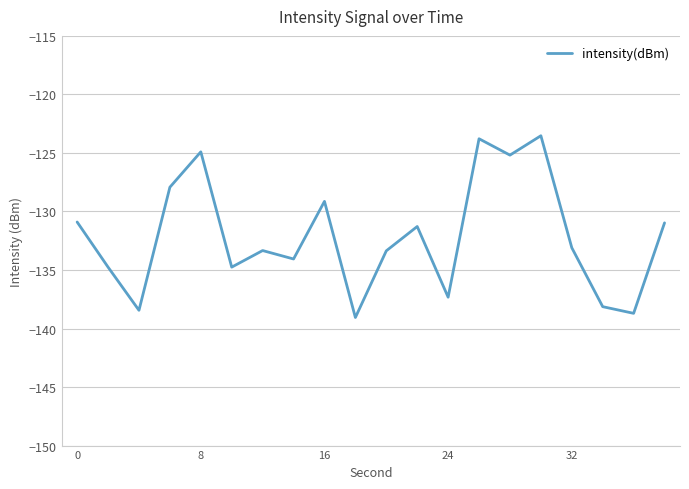

What is the minimum value shown in the chart?

-139.1